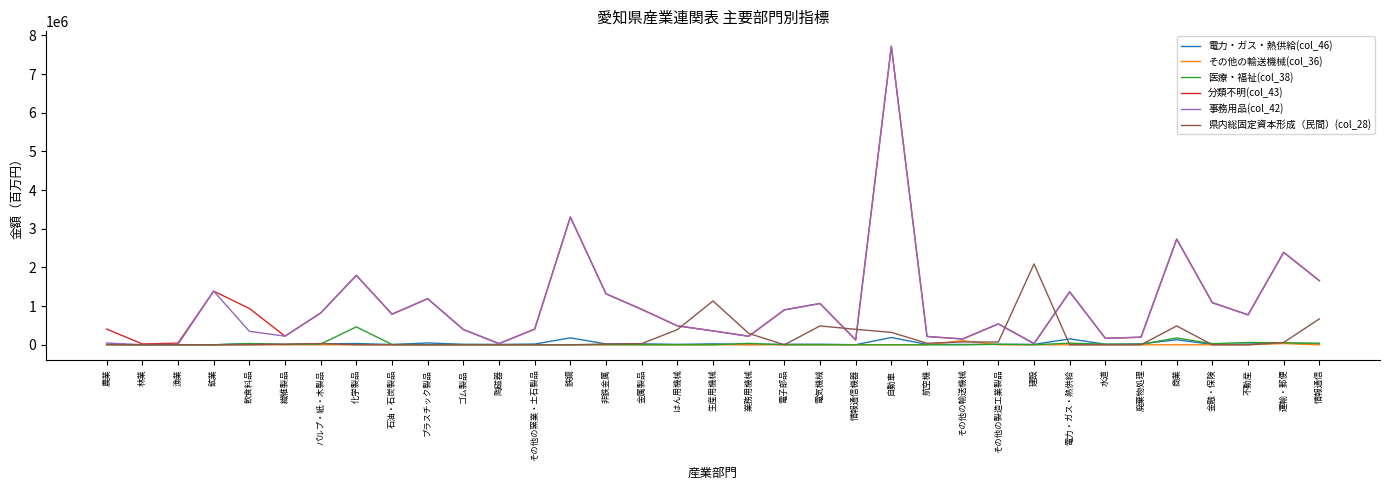

How many values in the 事務用品(col_42) series are below 539804?

17